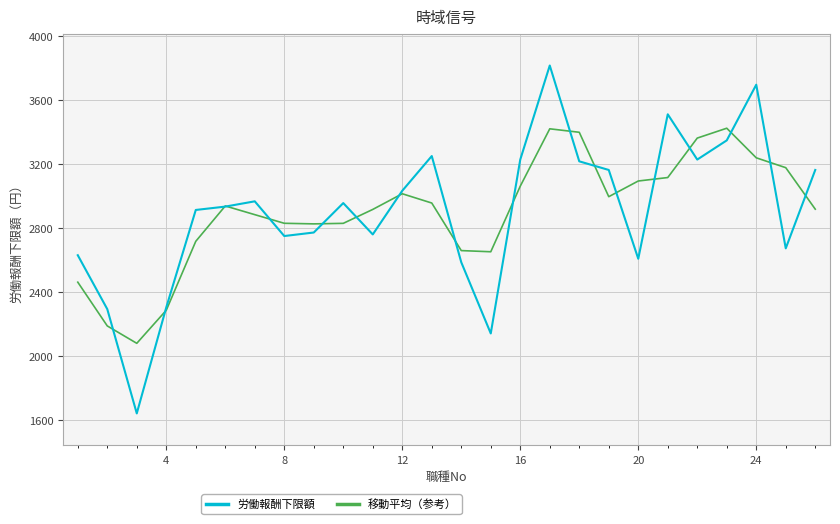

What is the difference between the maximum and second lowest values in the 移動平均（参考） series?

1236.0